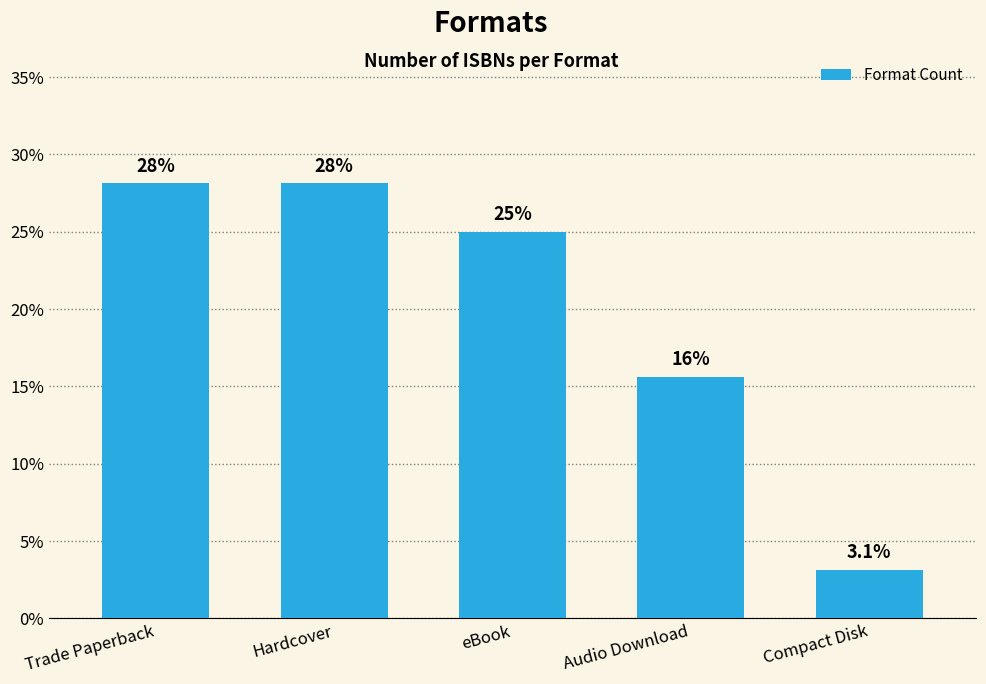

What is the maximum value shown in the chart?

28.1